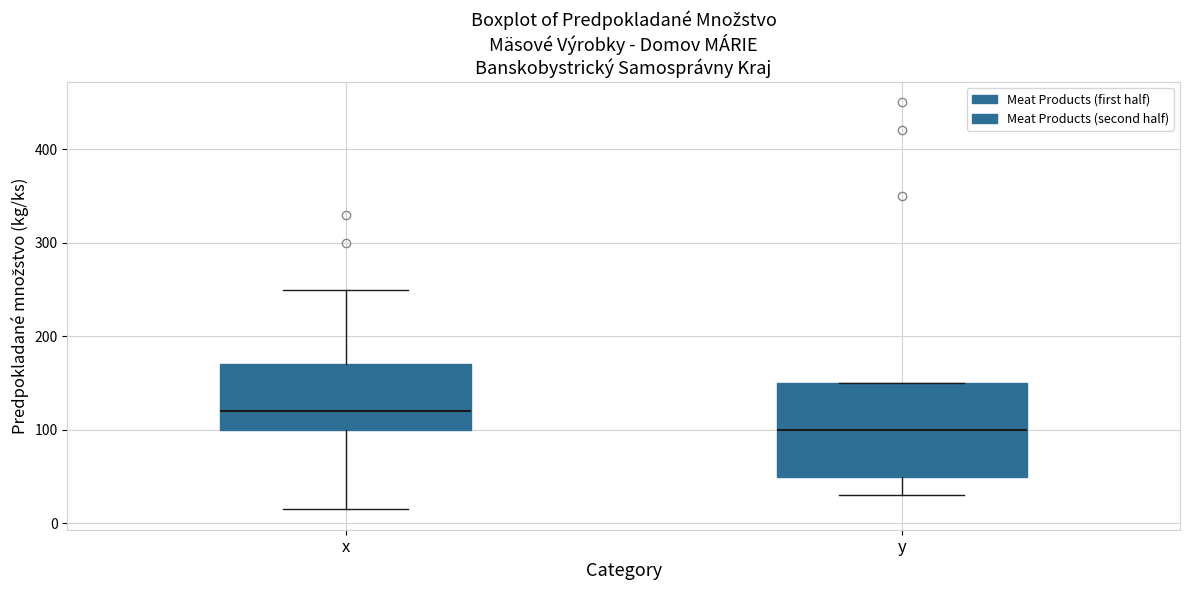

Which box is the tallest, from its lower edge to its upper edge?

y